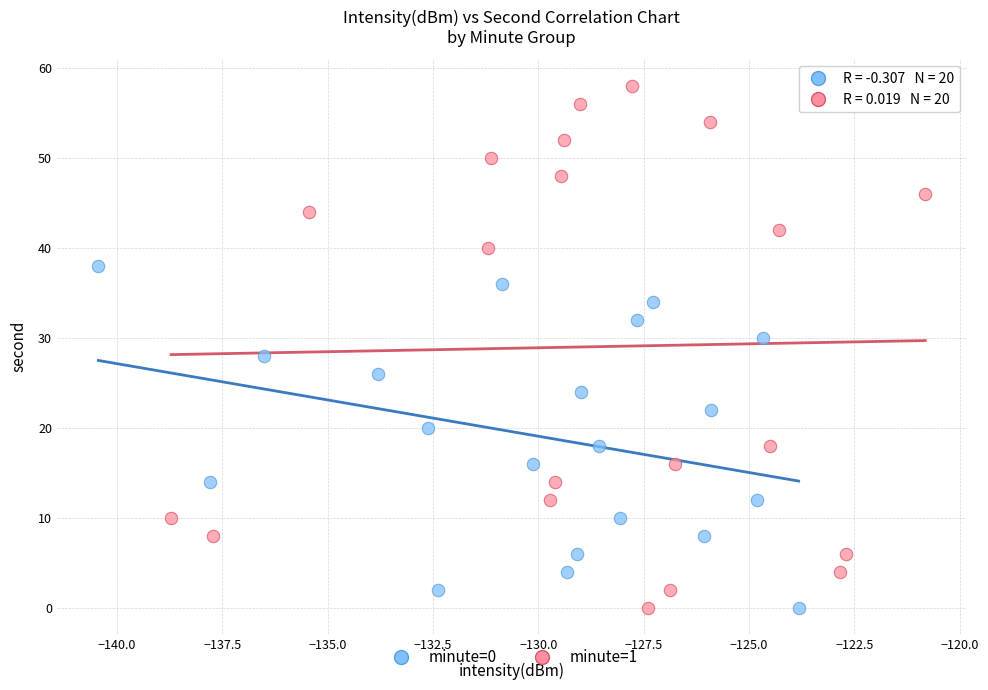

Which series has the widest spread of Y values?

minute=1